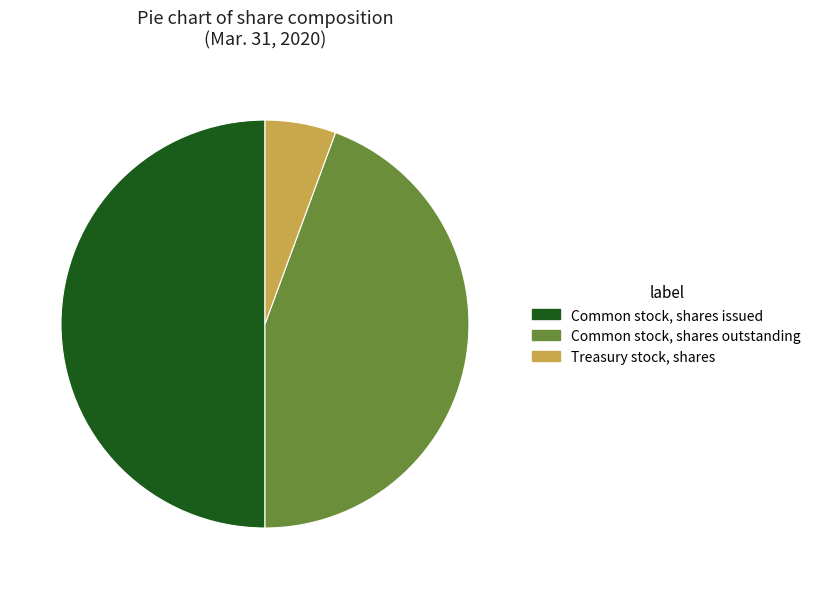

True or false: Common stock, shares outstanding accounts for 51% of the total.

False